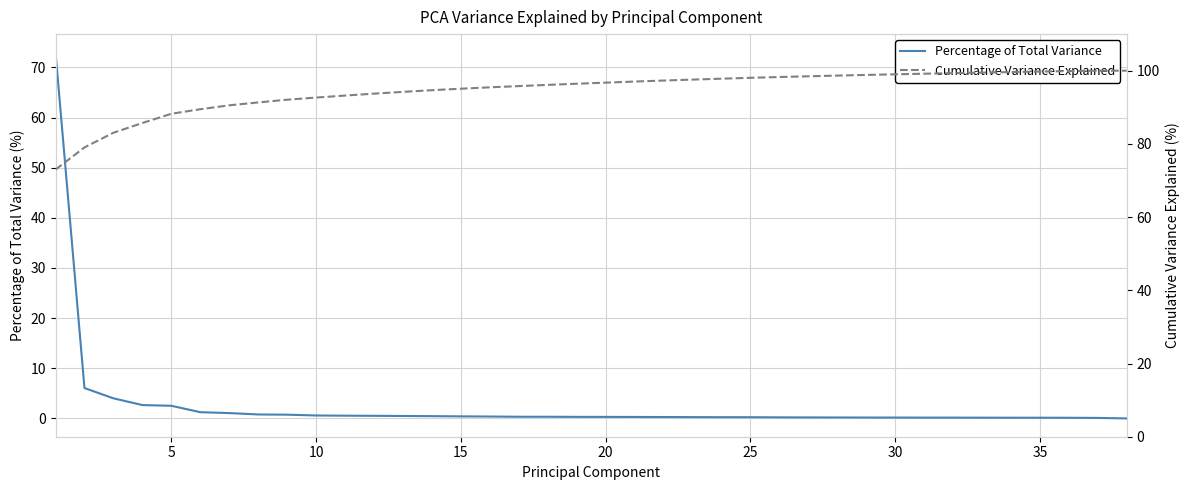

What is the difference between the maximum and minimum values in the Percentage of Total Variance series?

73.0